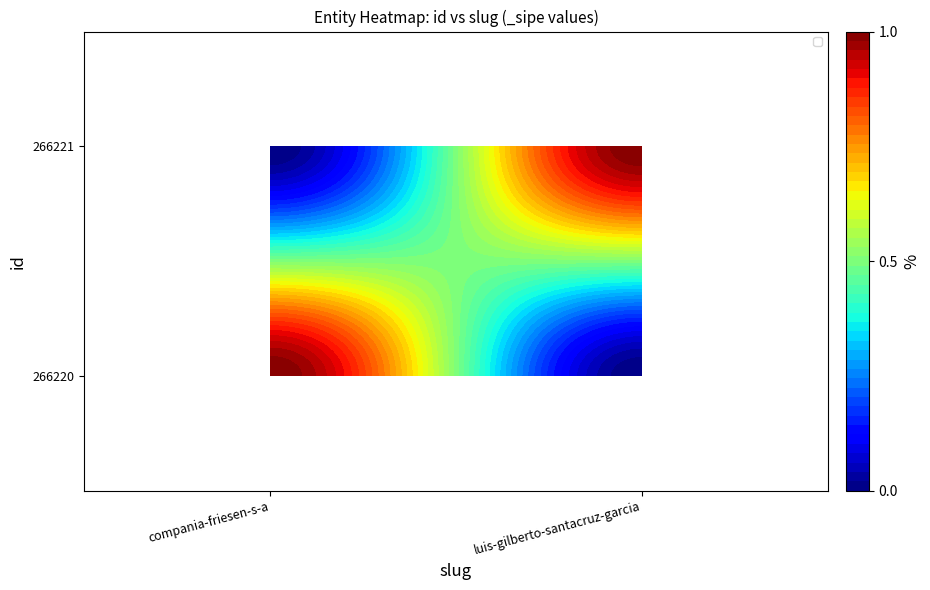

At how many categories does at least one series exceed 0?

2